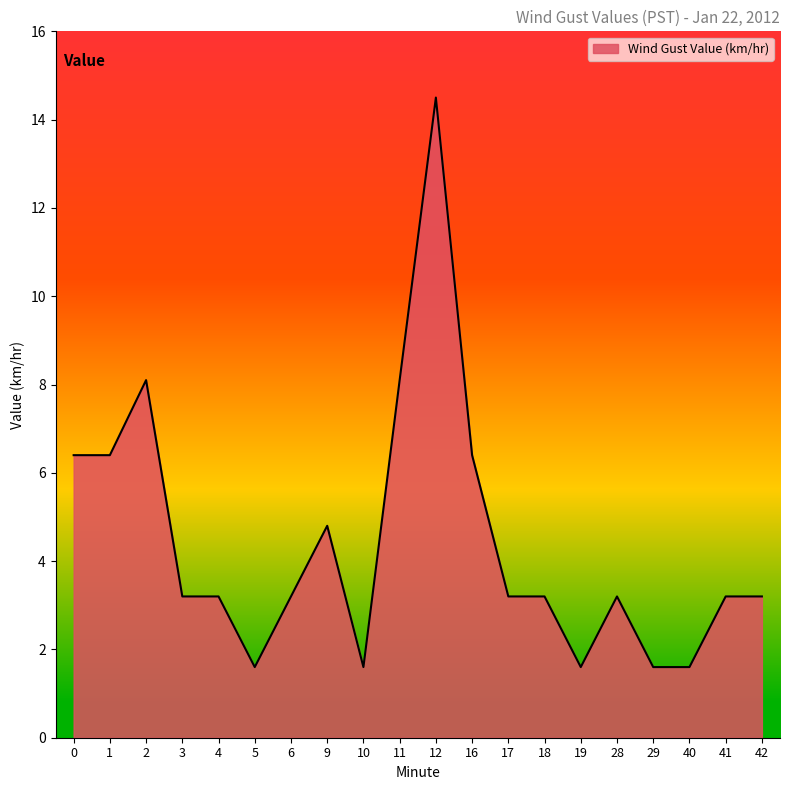

What is the minimum value shown in the chart?

1.6